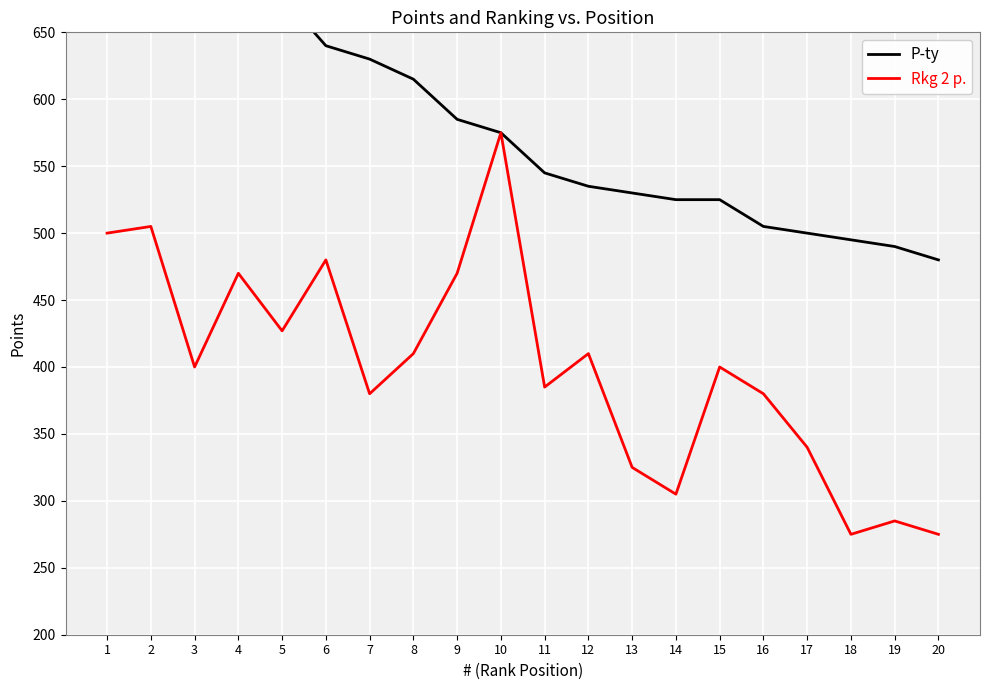

At how many categories does at least one series exceed 553?

10